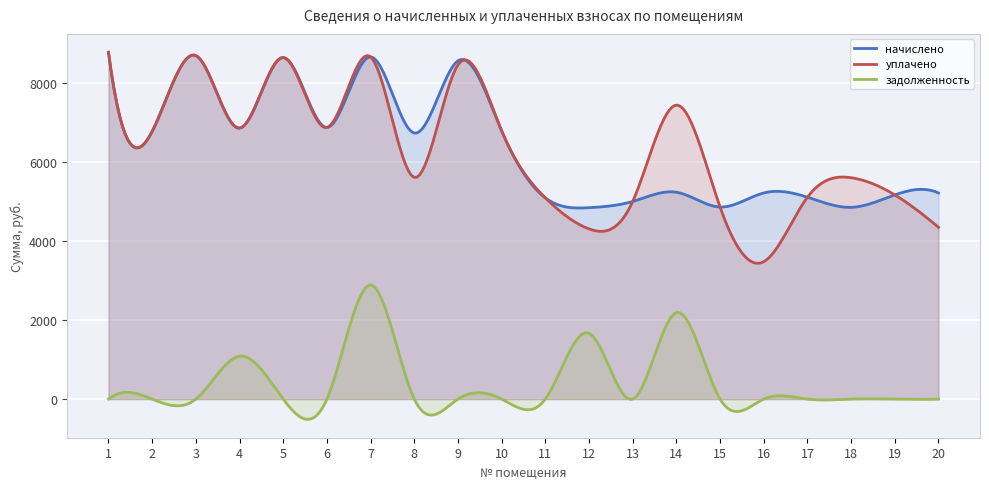

Which series has the widest spread of values?

уплачено